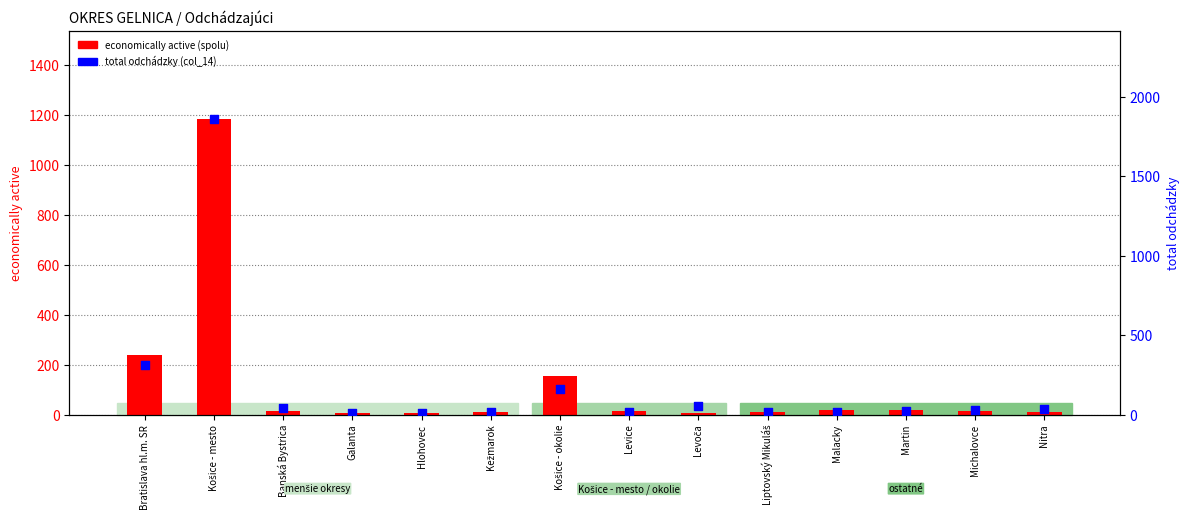

What is the total value across all series at Michalovce?

42